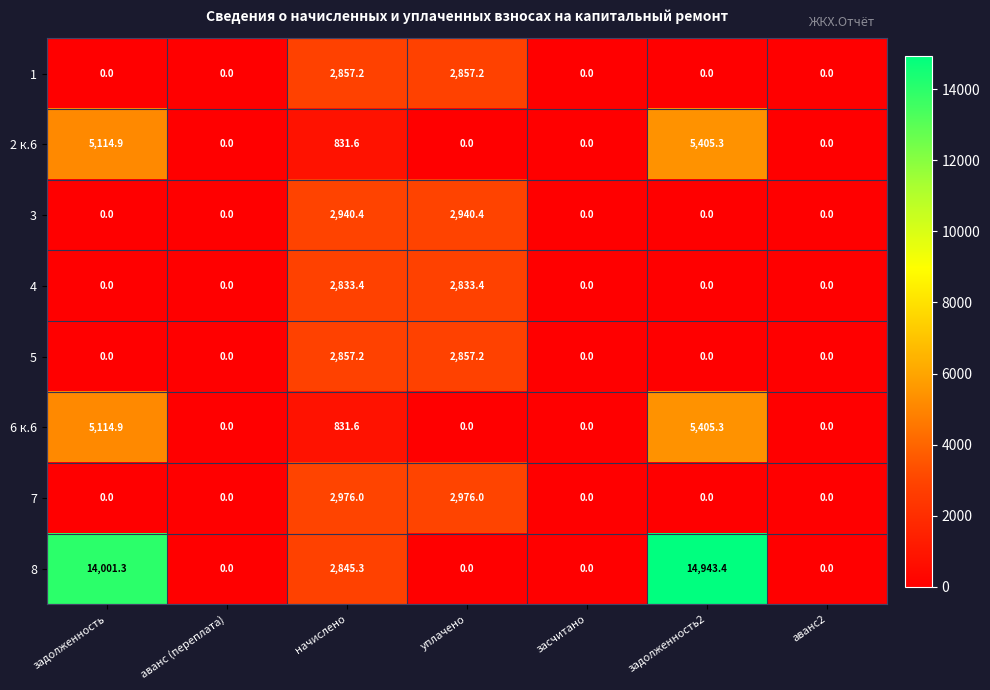

Which label corresponds to the largest value in the chart?

задолженность2